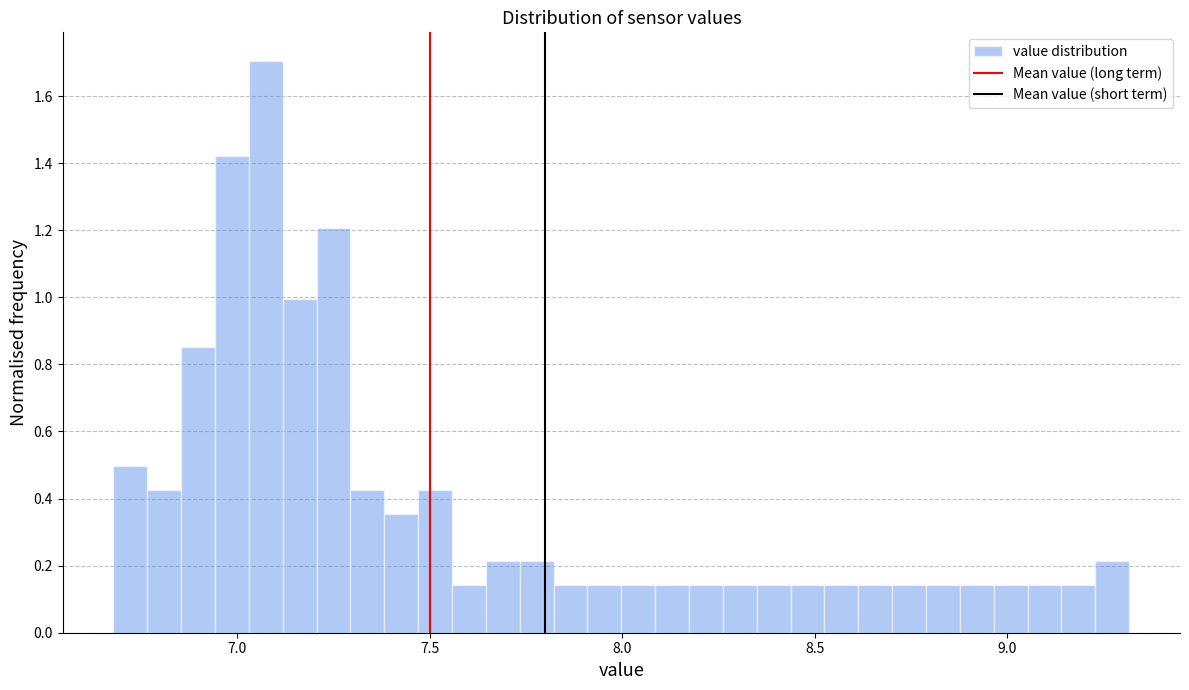

Read against the x-axis, roughly where is the centre of the tallest bar?

7.05